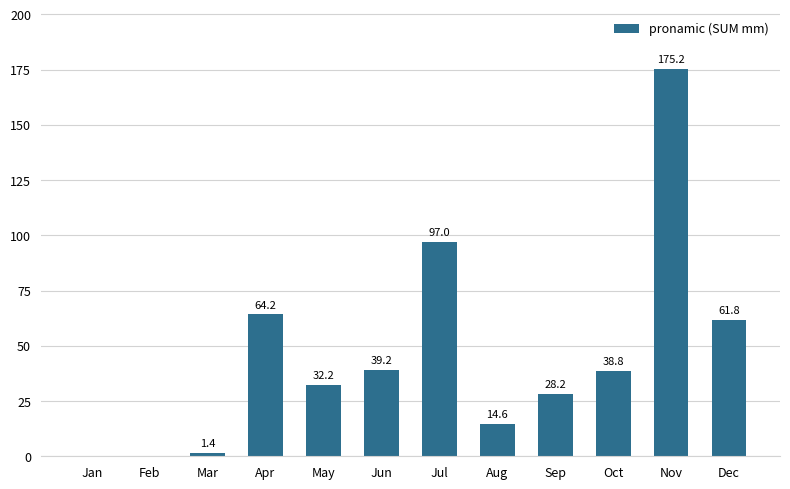

Count the number of categories in the chart.

12